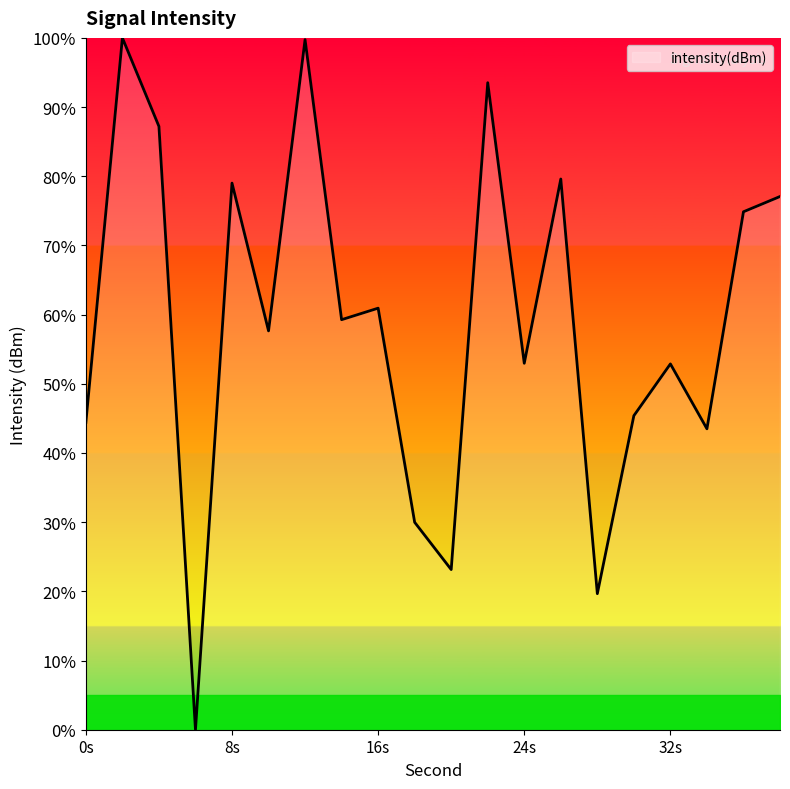

What is the average value?

59.0